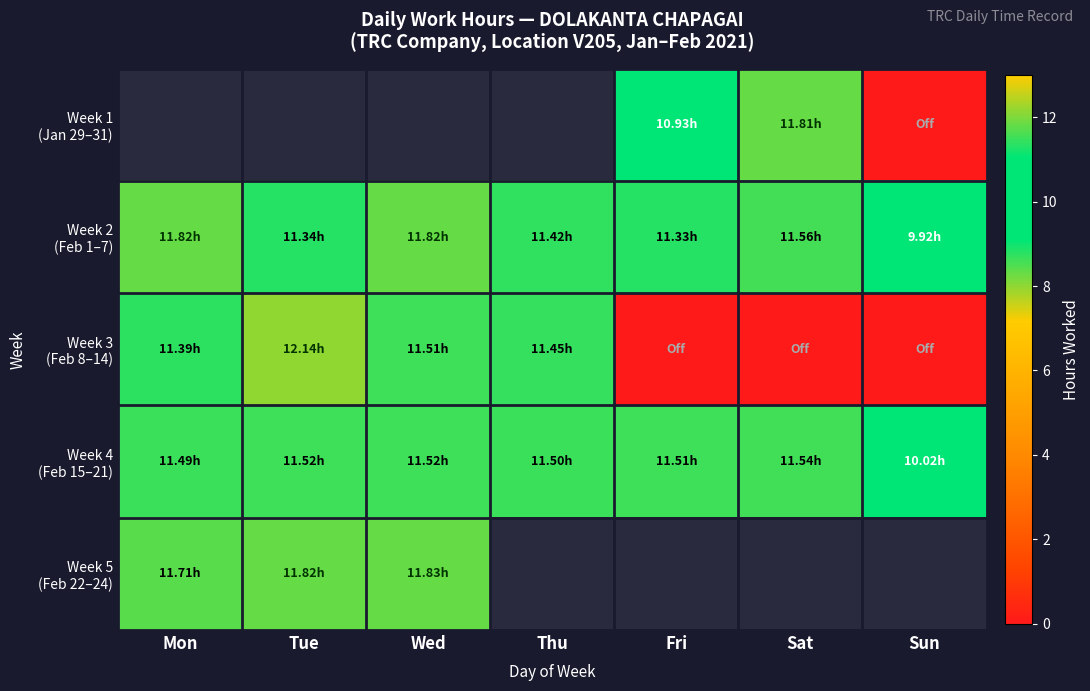

What value does the Week 4 (Feb 15–21) series have at Wed?

11.5